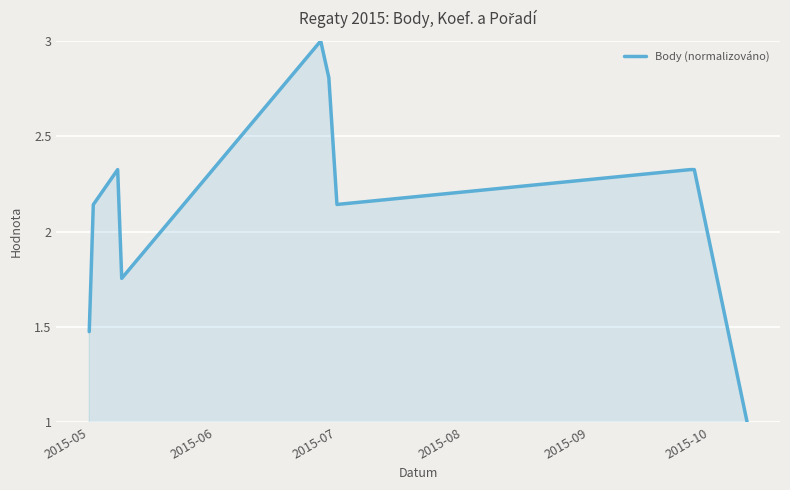

What is the smallest value displayed?

1.0